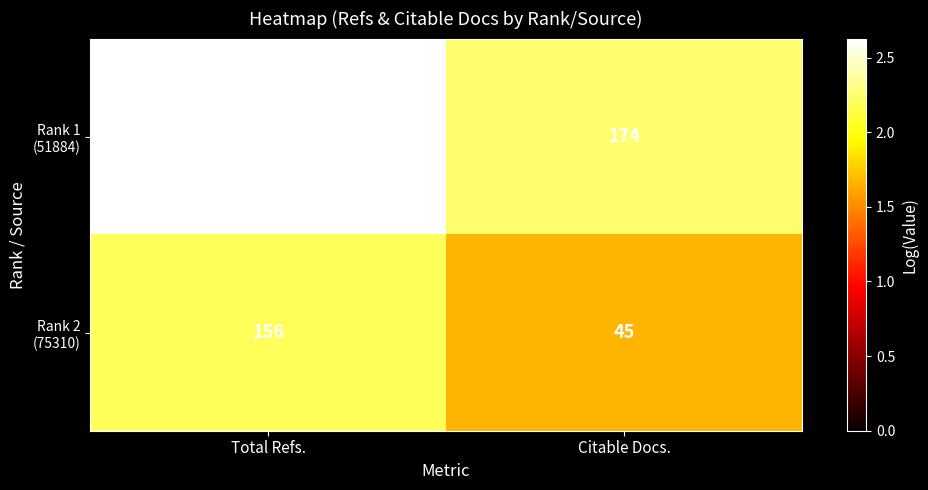

What is the spread (max minus min) of values at Citable Docs.?

129